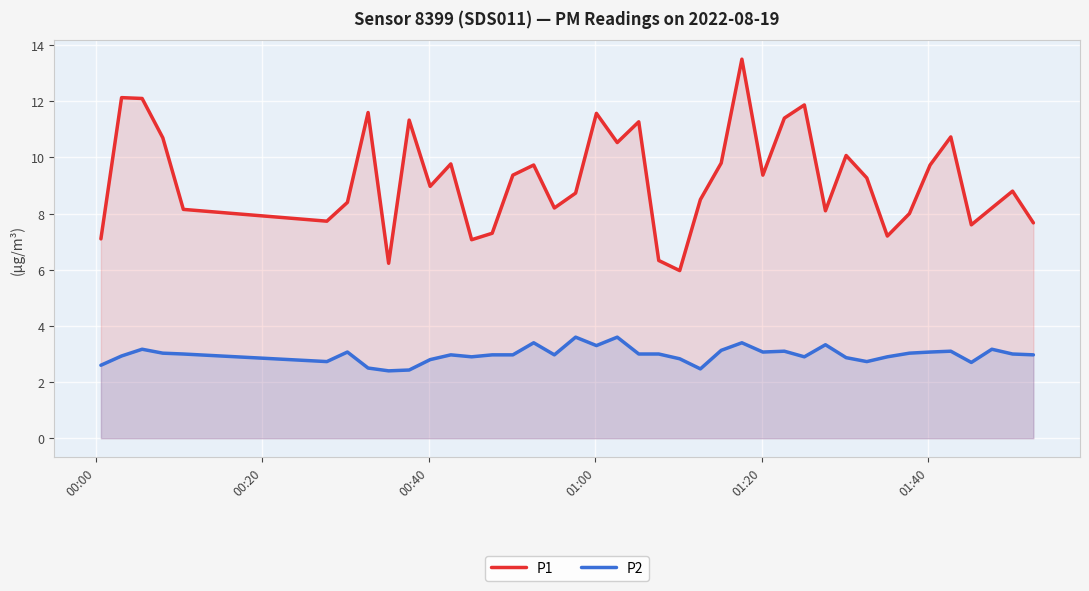

Which series has the largest range (max minus min)?

P1